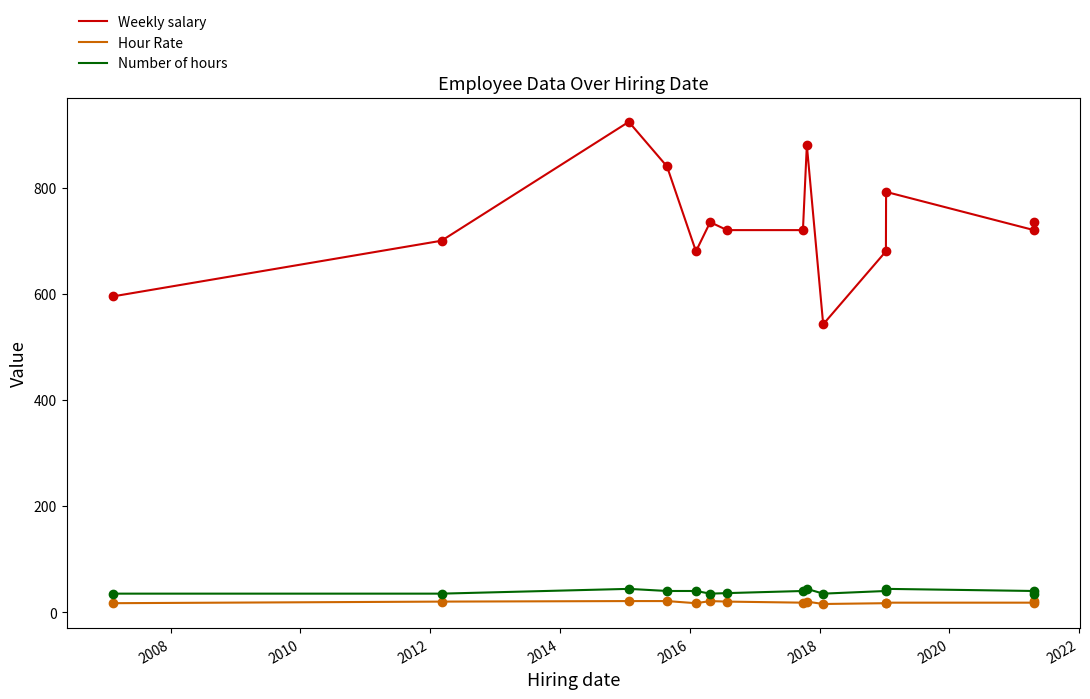

How many series are shown in this chart?

3